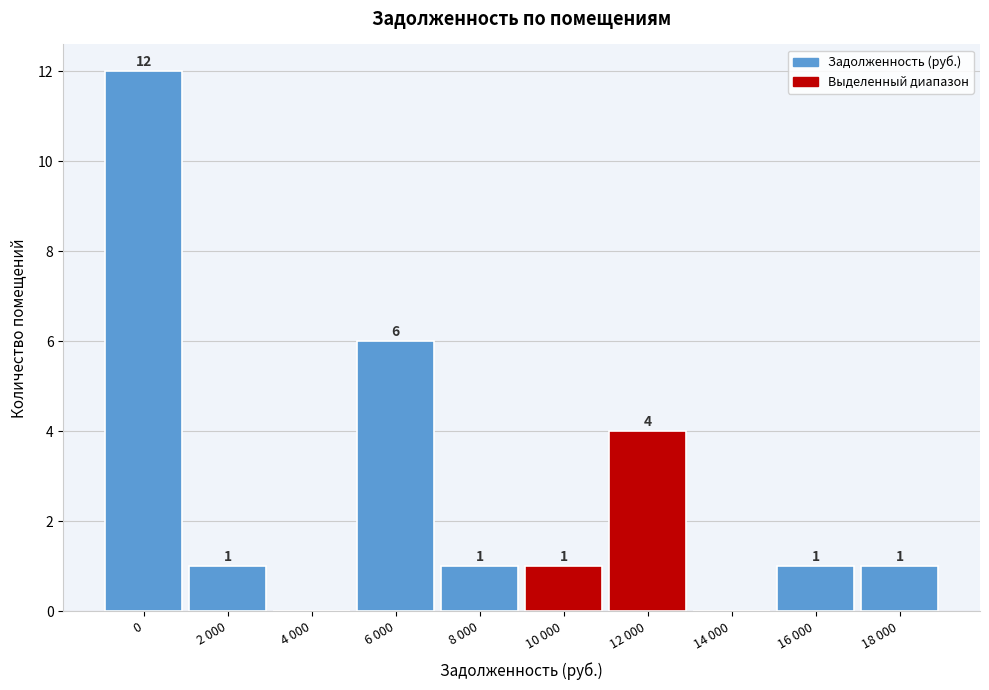

Reading left to right, list all the values displayed in this chart.

0=12	2 000=1	4 000=0	6 000=6	8 000=1	10 000=1	12 000=4	14 000=0	16 000=1	18 000=1